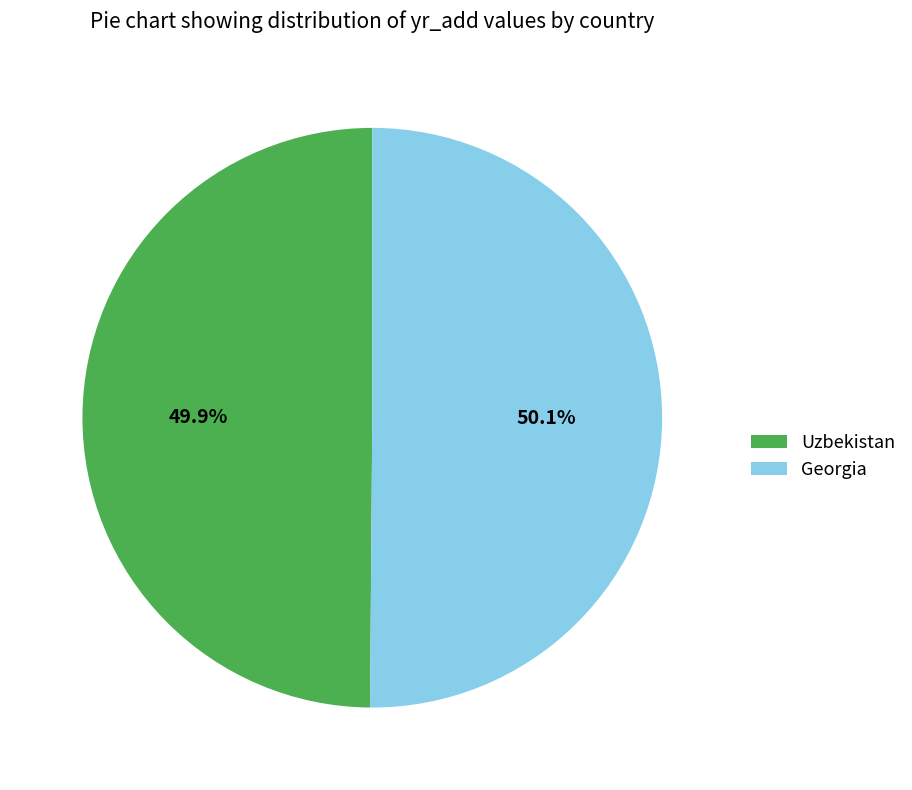

What is the ratio of the value at Georgia to the value at Uzbekistan?

1.0